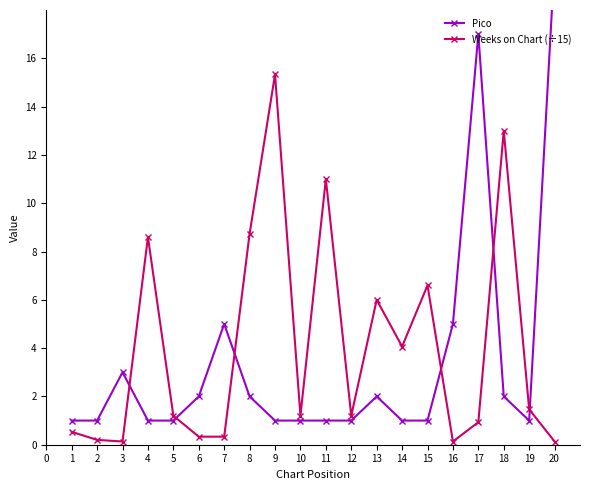

Is it true that Weeks on Chart (÷15) equals 6.0 at 13?

True